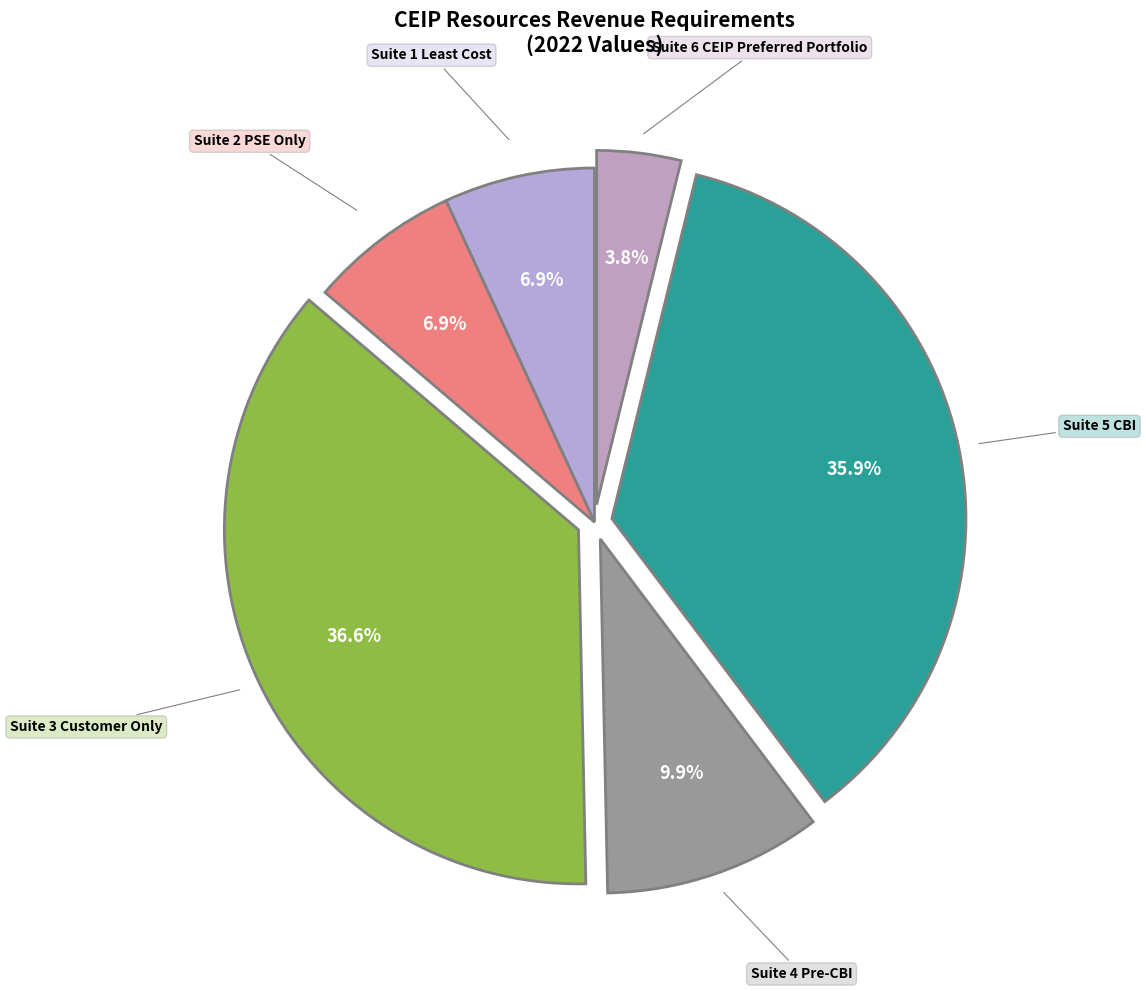

Is Suite 4 Pre-CBI the majority of the pie?

No